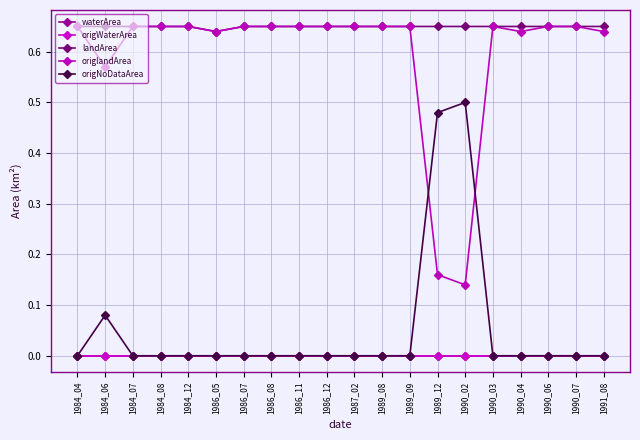

Which series has the largest total across all categories?

landArea